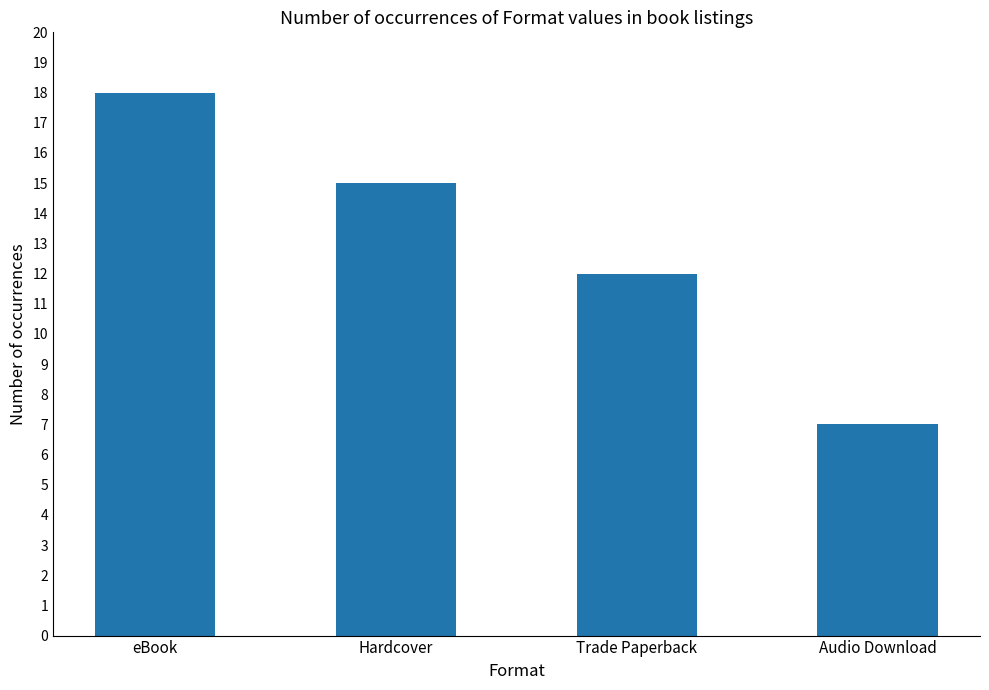

What is the value of the 3rd bar from the left?

12